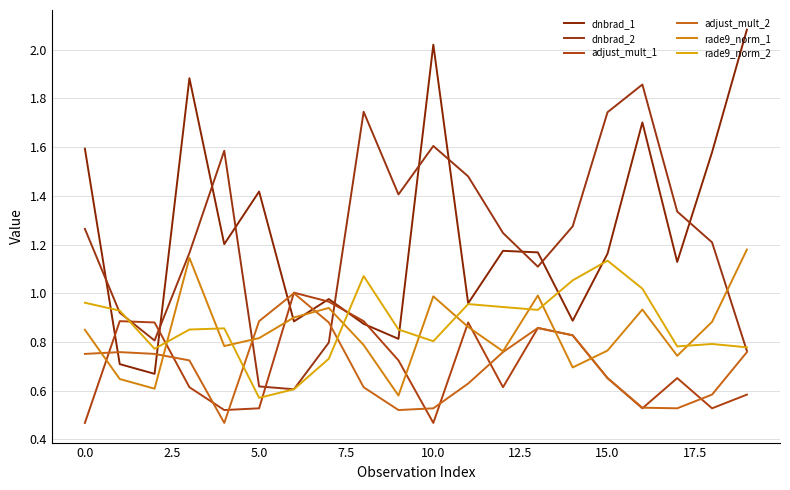

What is the sum of all adjust_mult_2 values?

14.0